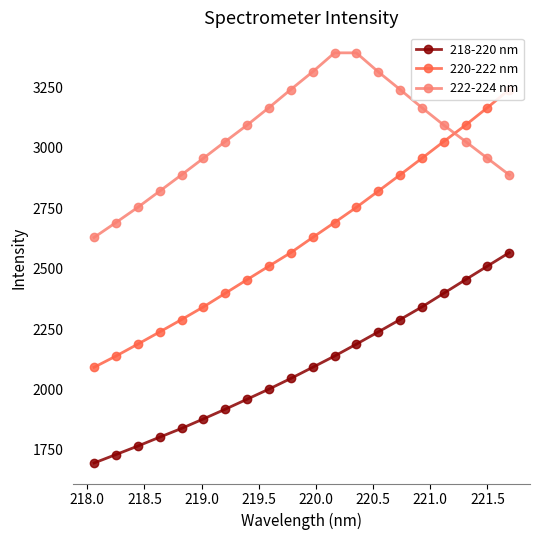

Reading left to right, extract all data points from this chart.

218-220 nm: 1696.1	1731.0	1766.2	1802.9	1839.2	1878.5	1918.7	1960.1	2001.9	2046.0	2092.2	2138.6	2188.0	2238.4	2289.6	2341.9	2398.4	2455.0	2510.9	2566.7
220-222 nm: 2092.2	2138.6	2188.0	2238.4	2289.6	2341.9	2398.4	2455.0	2510.9	2566.7	2629.5	2691.2	2754.1	2821.1	2888.5	2957.2	3026.5	3094.6	3166.8	3241.8
222-224 nm: 2629.5	2691.2	2754.1	2821.1	2888.5	2957.2	3026.5	3094.6	3166.8	3241.8	3315.1	3393.6	3393.6	3315.1	3241.8	3166.8	3094.6	3026.5	2957.2	2888.5